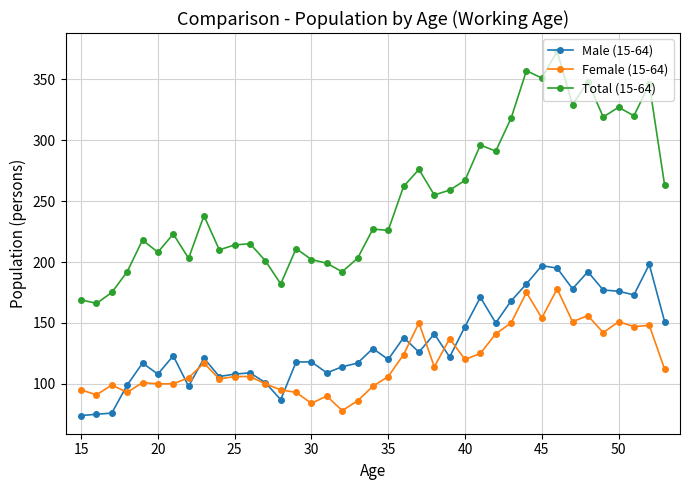

True or false: Total (15-64) has more than 0 points higher than both neighbors.

True